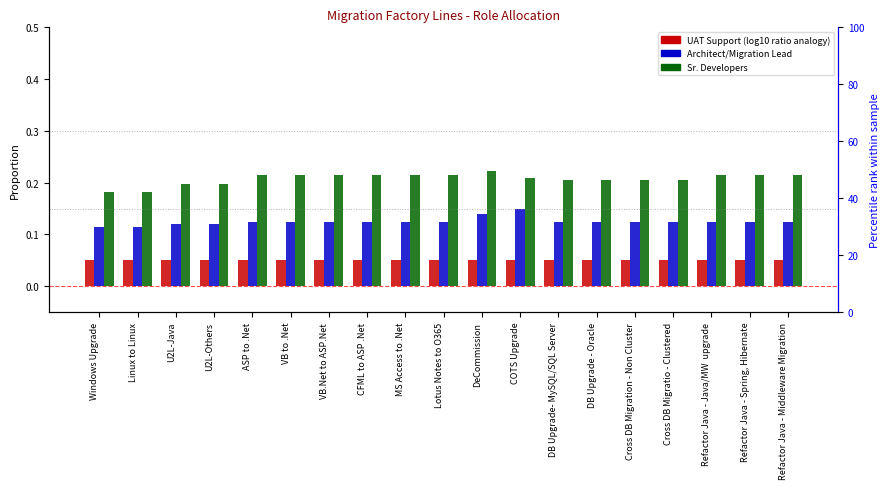

Count the number of data series in this chart.

3